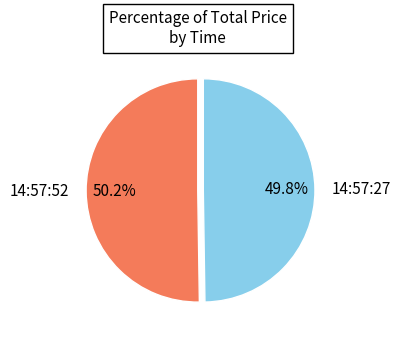

To the nearest percent, what is the average slice percentage?

50%